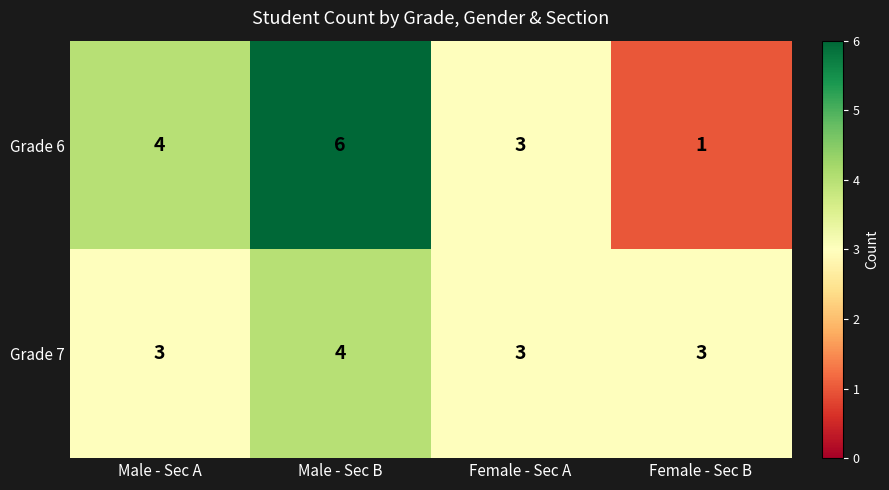

Where is Grade 6 nearest to the value 3?

Female - Sec A